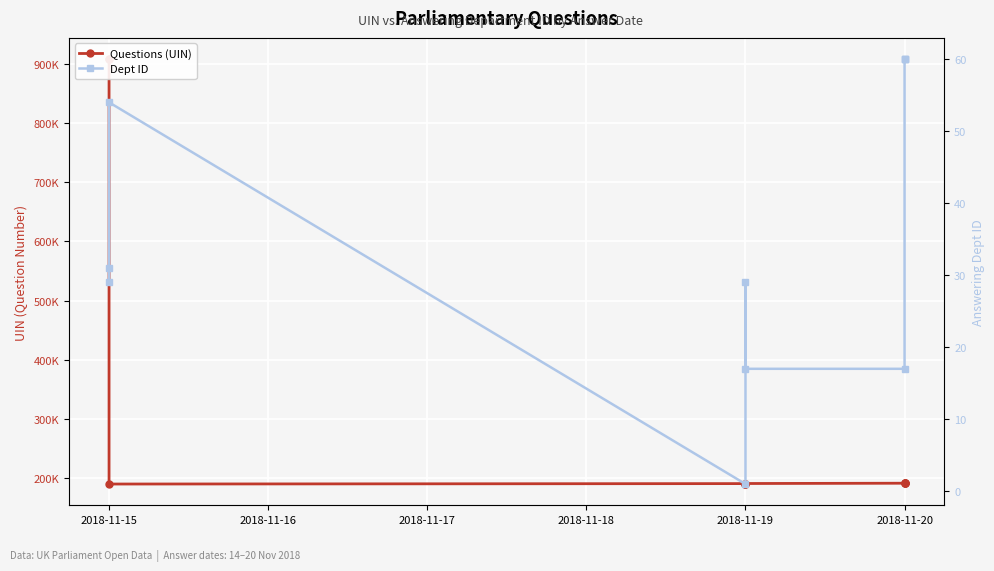

At how many categories does at least one series exceed 167987?

10